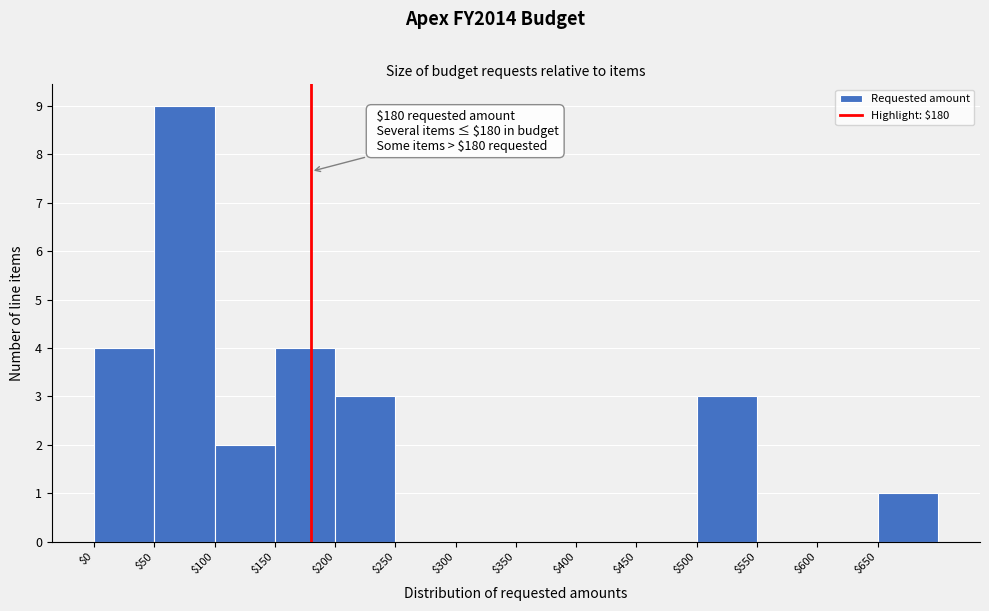

Over which range of the x-axis is the bar tallest?

50 to 100